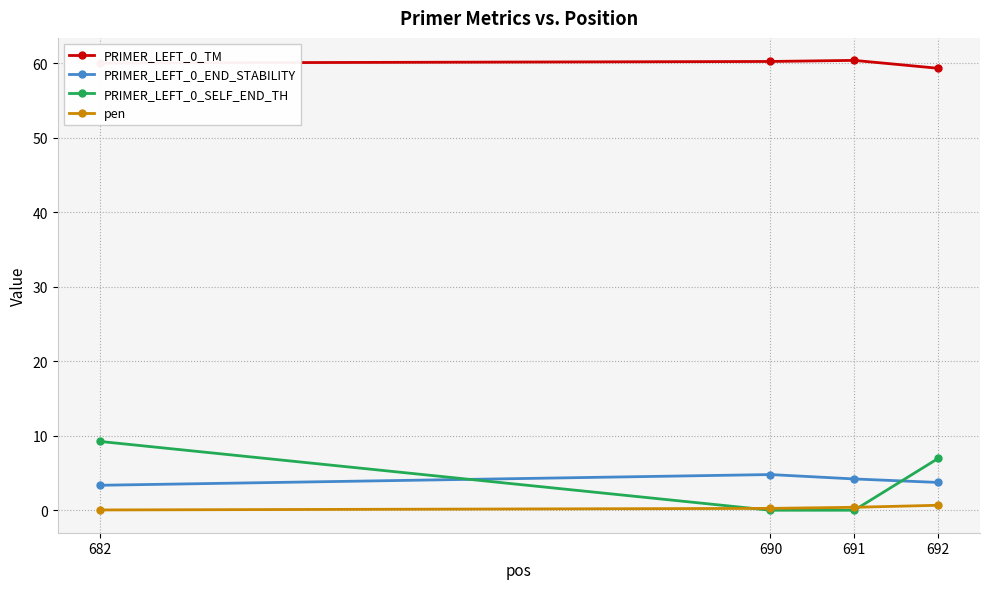

What is the difference between the PRIMER_LEFT_0_END_STABILITY values at 691 and 692?

0.5